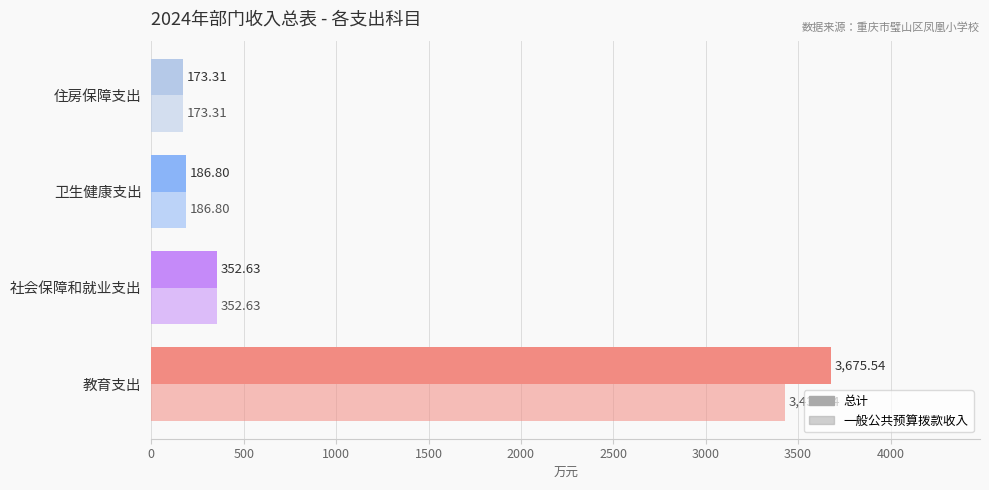

Count the number of data series in this chart.

2